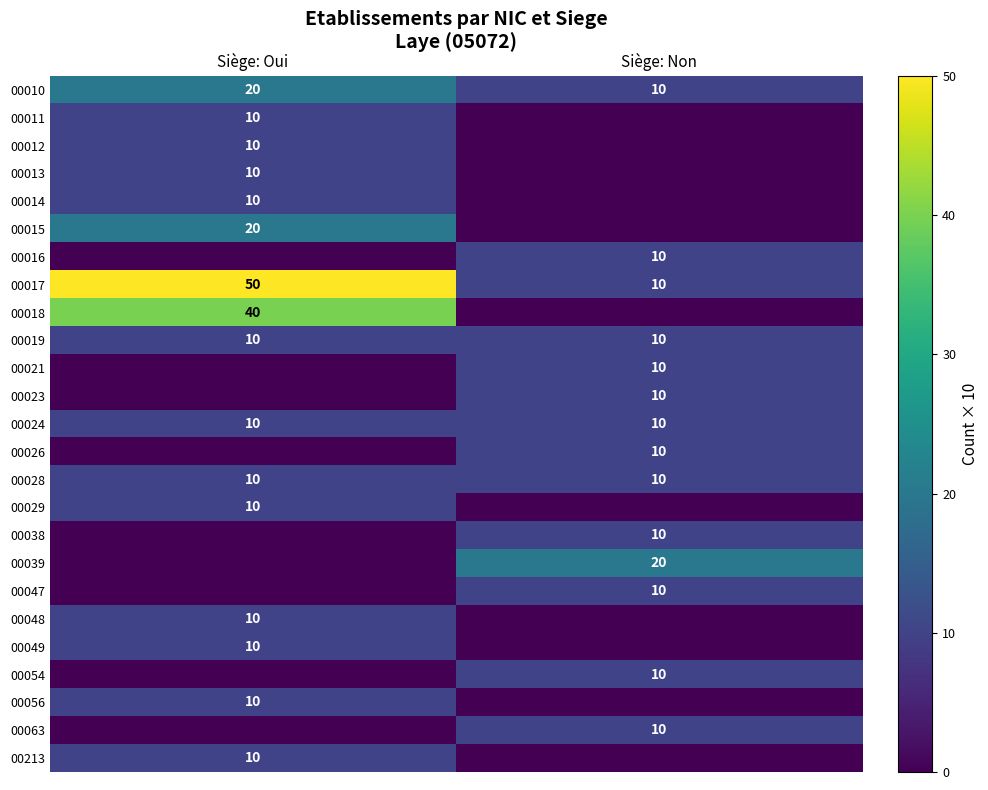

What is the sum of the 00017 values at Siège: Non and Siège: Oui?

60